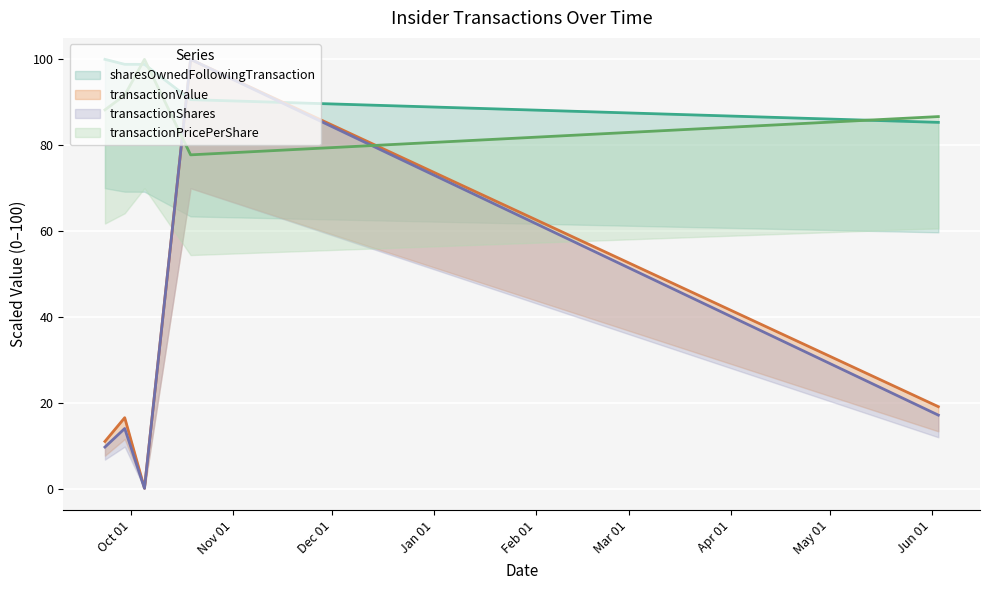

What is the difference between the highest and lowest values at 2021-10-19?

22.2